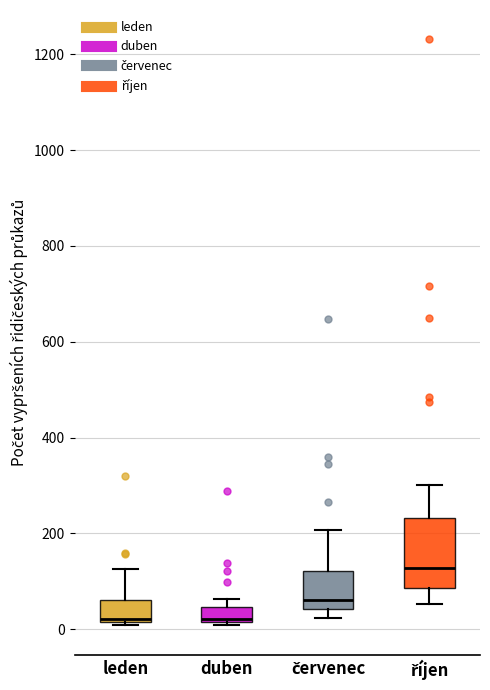

Reading left to right, transcribe this box plot: for each box, give where its median line is, the range the box spans, and where its two whiskers end, as read against the y-axis. The values are not printed on the chart, so give them approximately, as read against the axis.

leden: median 20 (just above the box's lower edge), box 20 to 60, whiskers 0 to 120
duben: median 20, box 20 to 40, whiskers 0 to 60
červenec: median 60, box 40 to 120, whiskers 20 to 200
říjen: median 120, box 80 to 240, whiskers 60 to 300